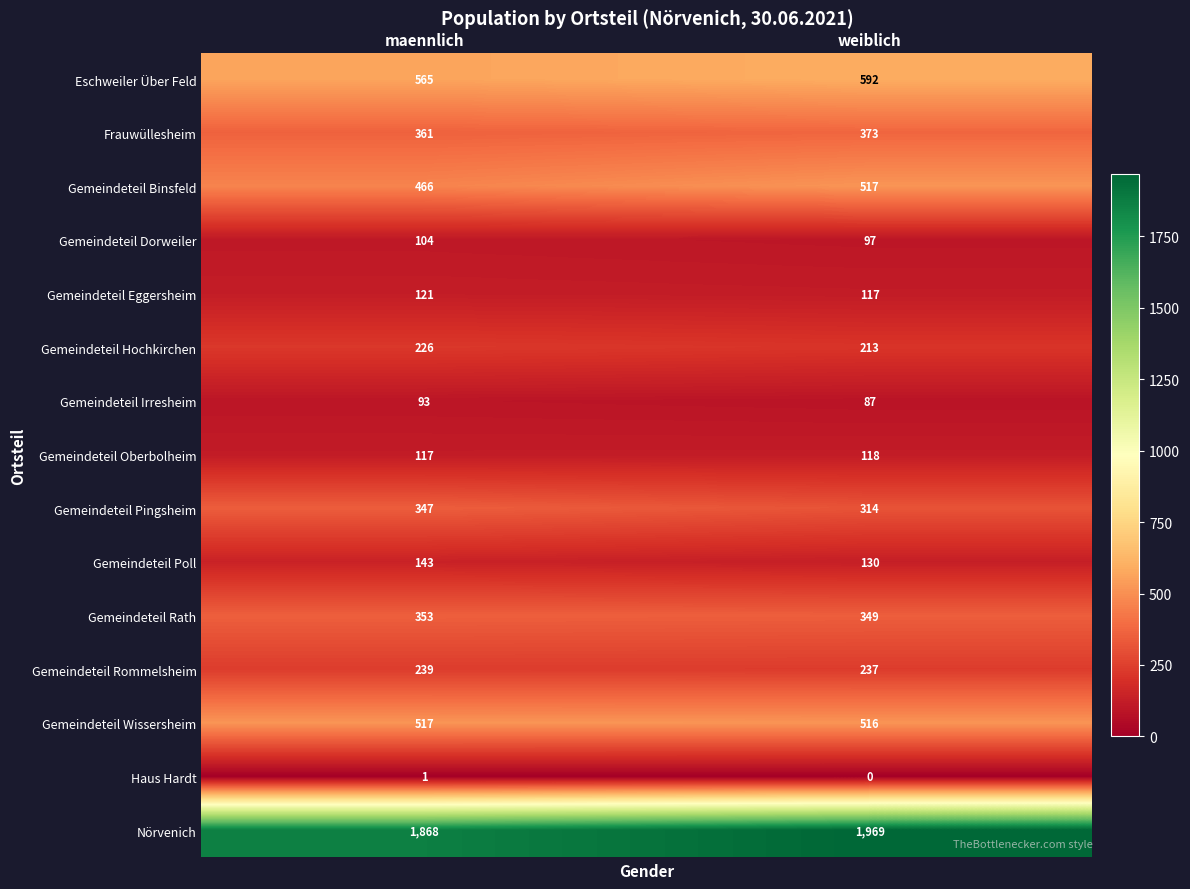

Rank the categories by Frauwüllesheim value from lowest to highest.

maennlich, weiblich